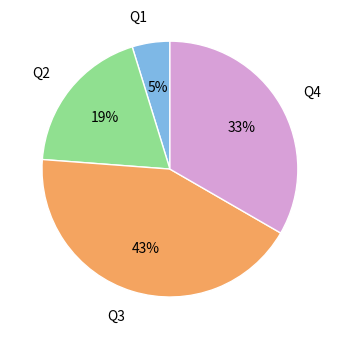

To the nearest percent, what is the difference between the largest and smallest slice percentages?

38%